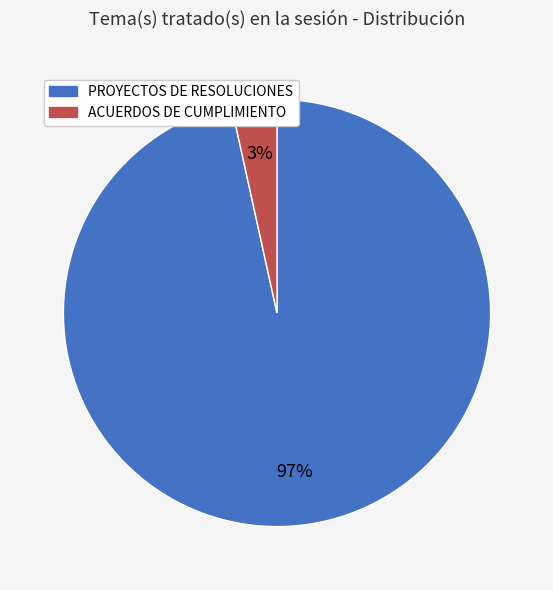

Is there any slice that represents more than half of the pie?

Yes